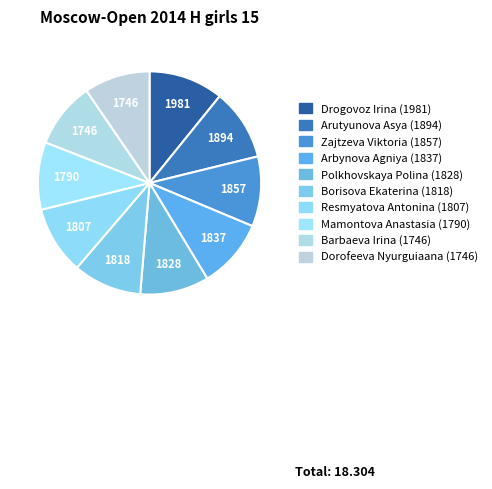

To the nearest percent, what is the combined percentage of Borisova Ekaterina (1818) and Barbaeva Irina (1746)?

19%